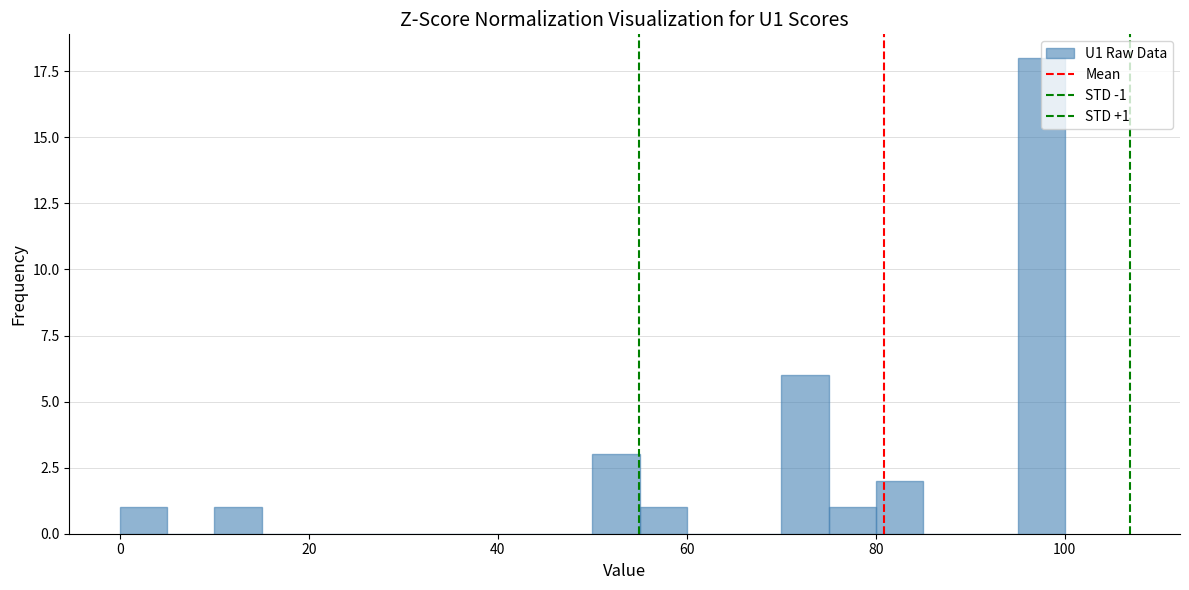

Read against the x-axis, roughly where is the centre of the tallest bar?

98